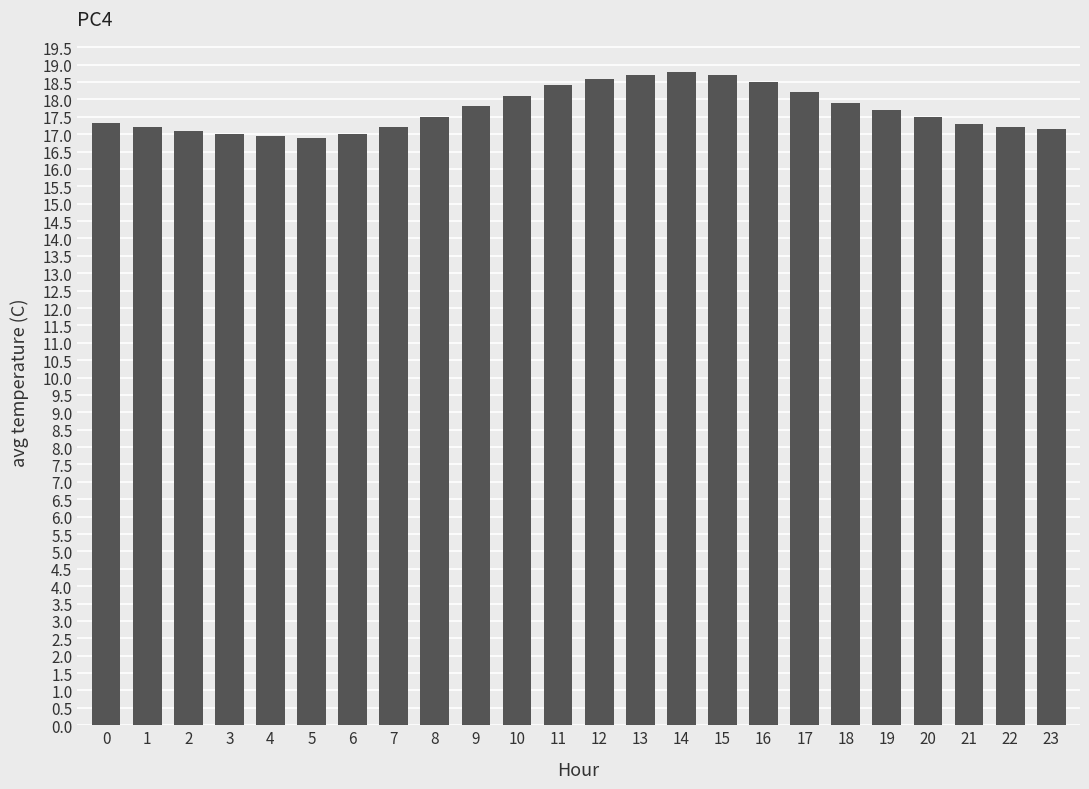

What is the value of the 9th bar from the left?

17.5